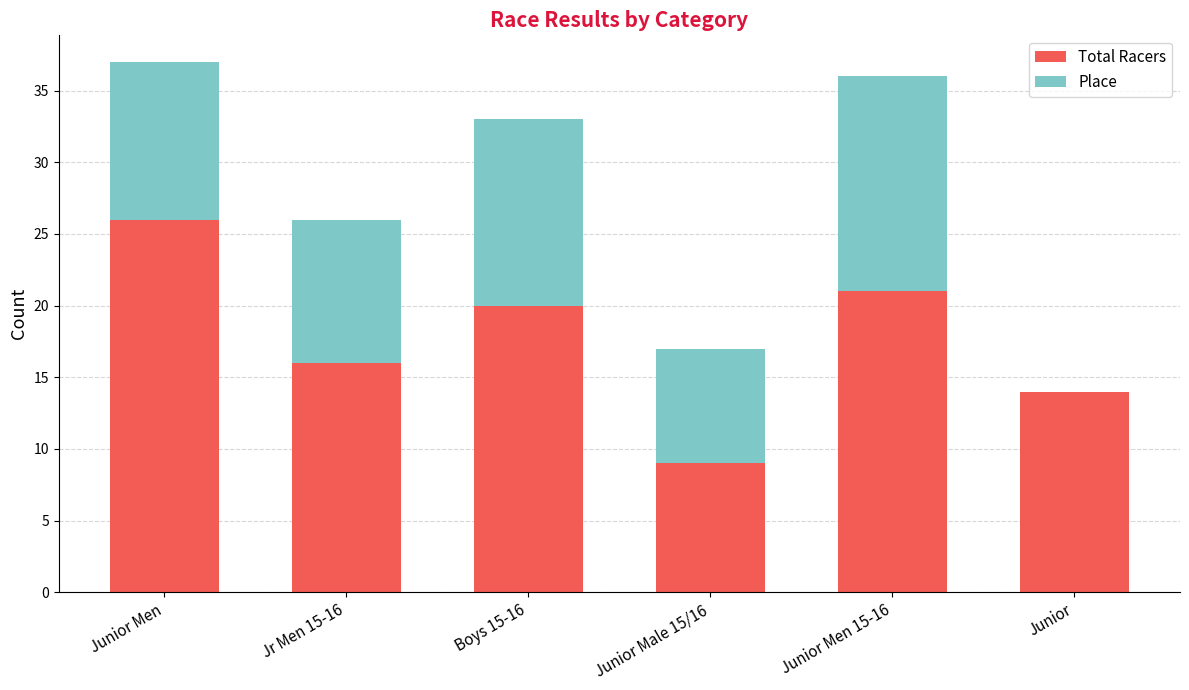

At which label is Total Racers closest to 17?

Jr Men 15-16